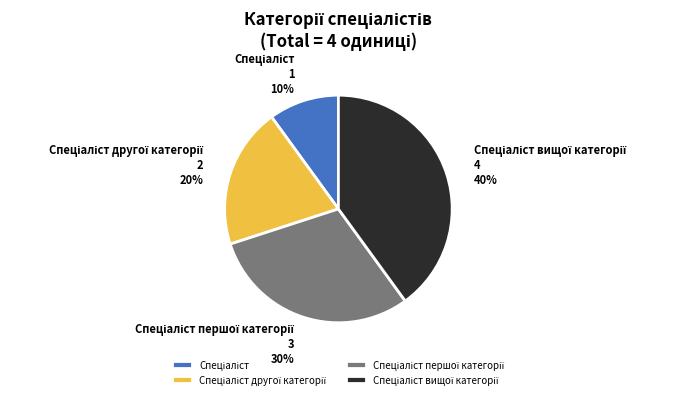

To the nearest percent, what is the average slice percentage?

25%